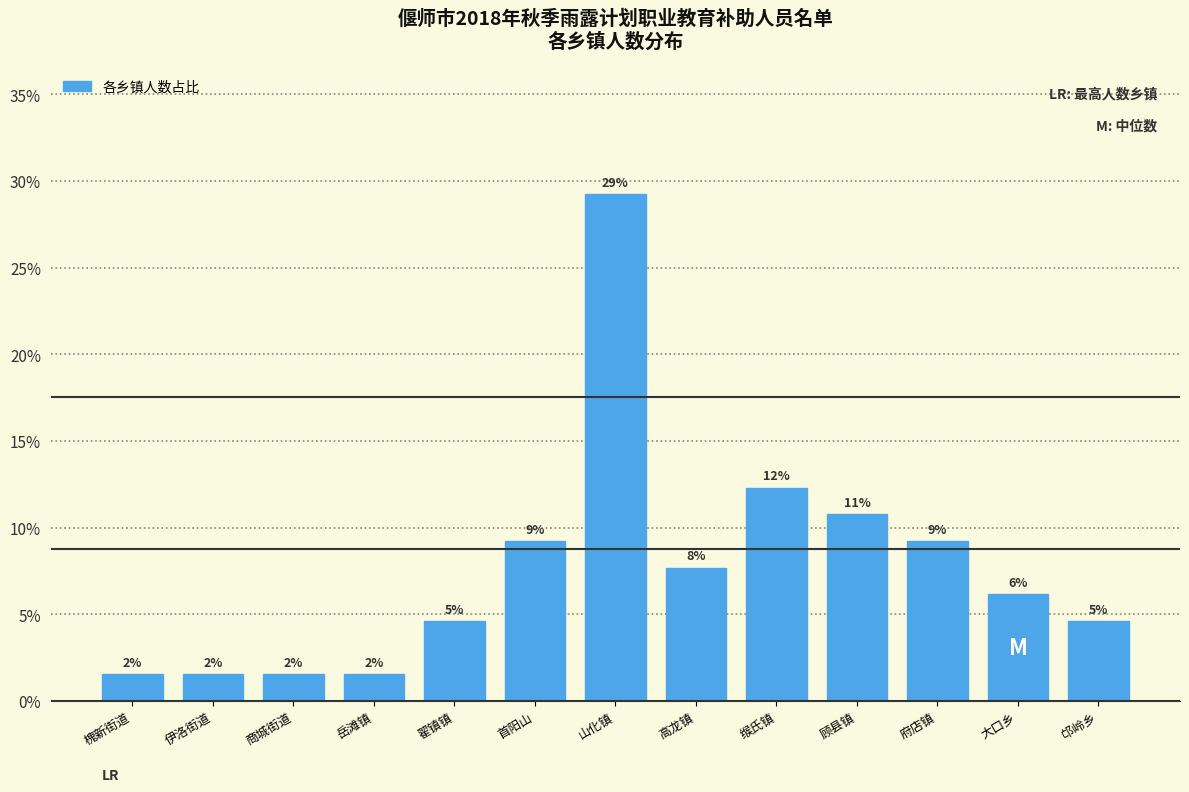

How many bars are there in total?

13